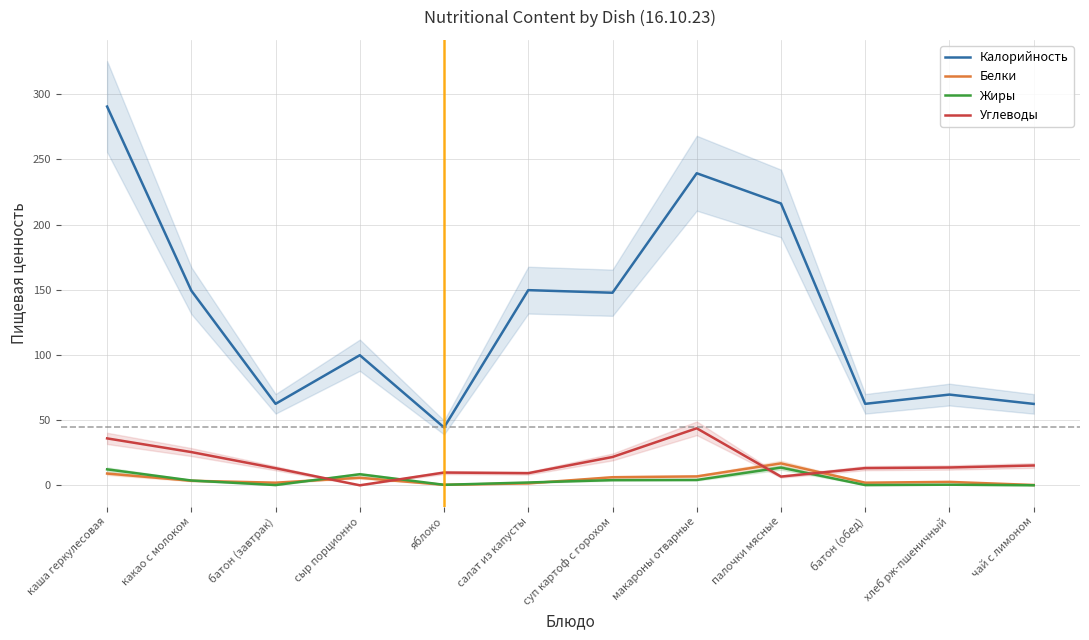

What is the label of the 8th point from the right?

яблоко